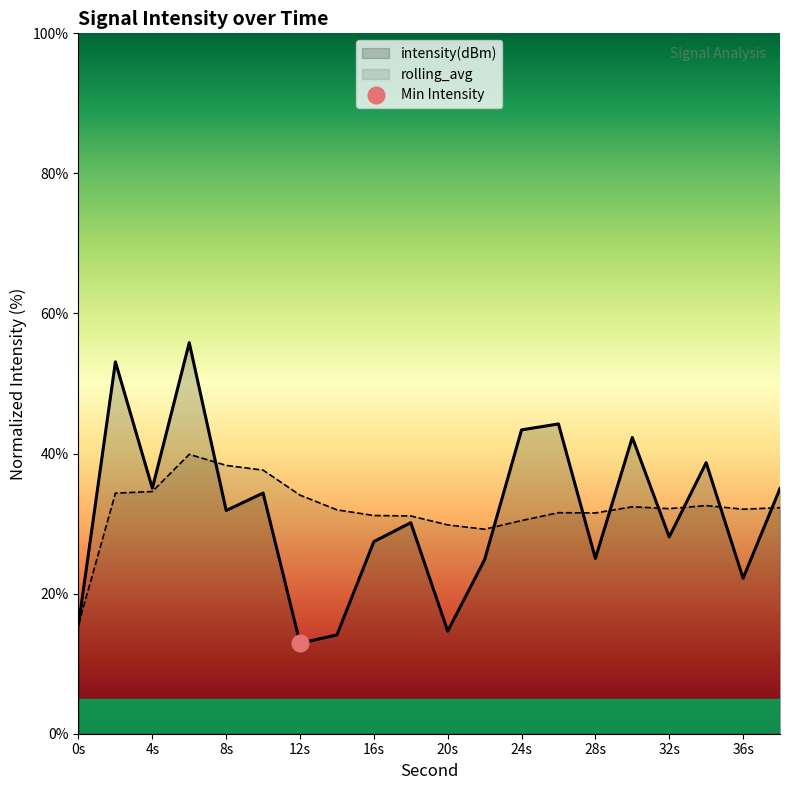

What is the minimum value shown in the chart?

12.9